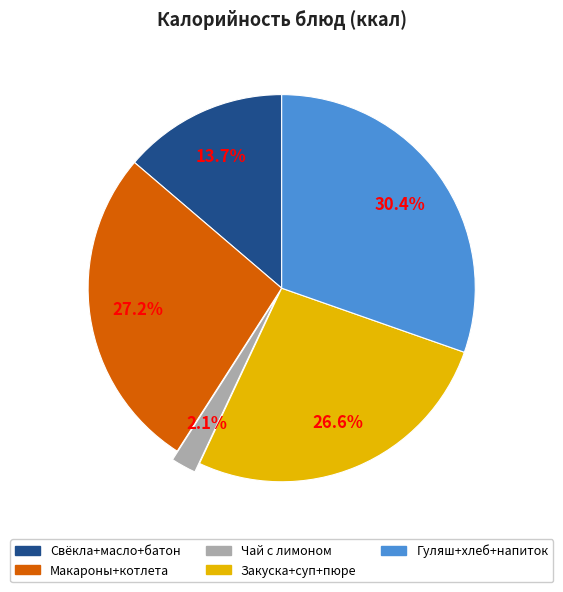

How much of the chart is everything except Чай с лимоном?

97.9%